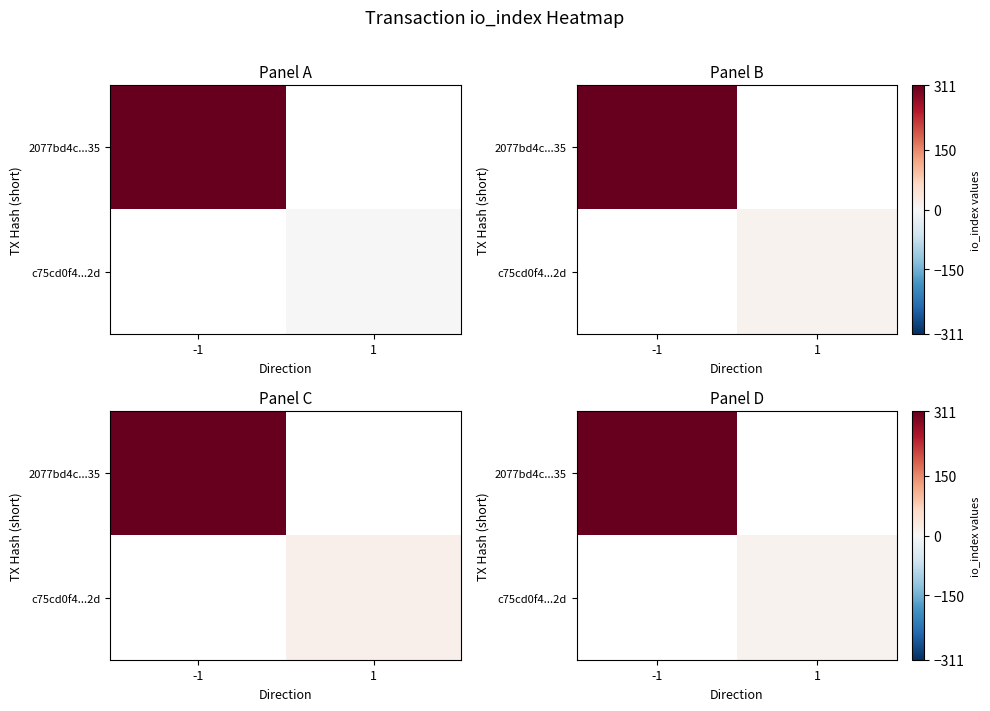

List the labels in order of c75cd0f4...2d value, smallest first.

-1, 1